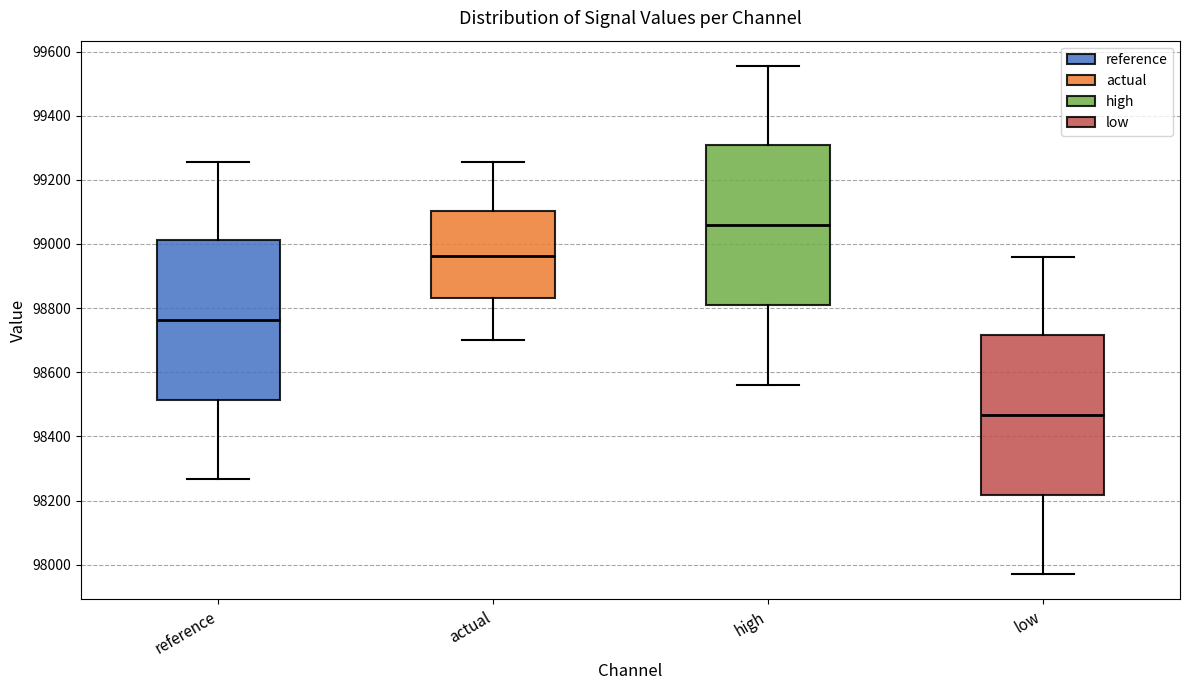

Which box has the highest median line?

high